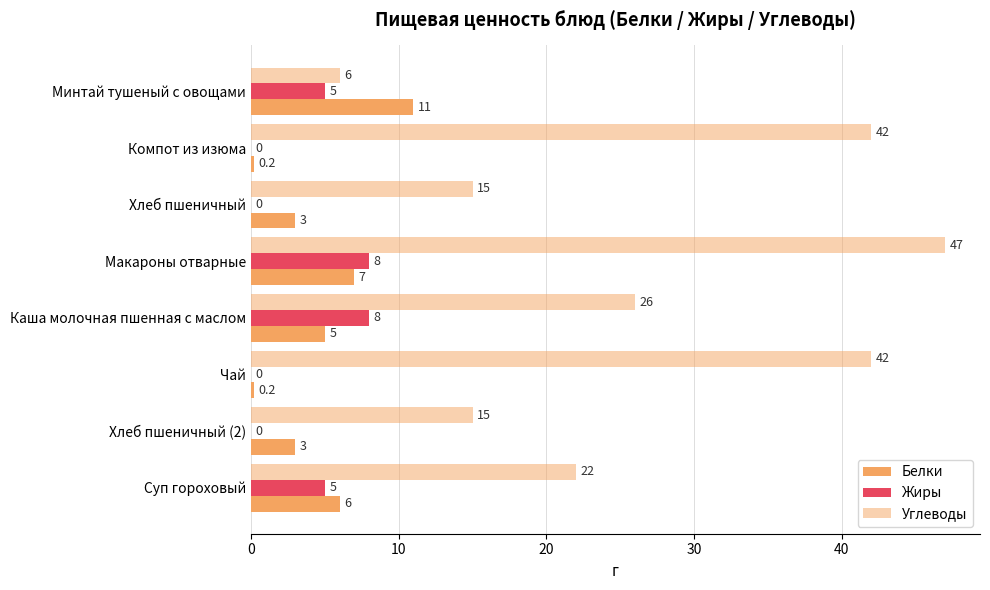

How many values in Жиры are above zero?

4